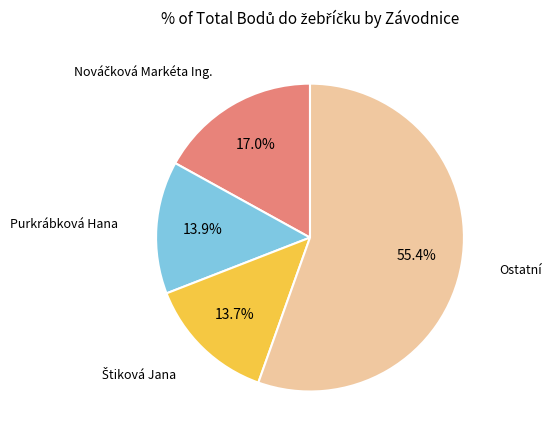

Does any single category account for the majority?

Yes